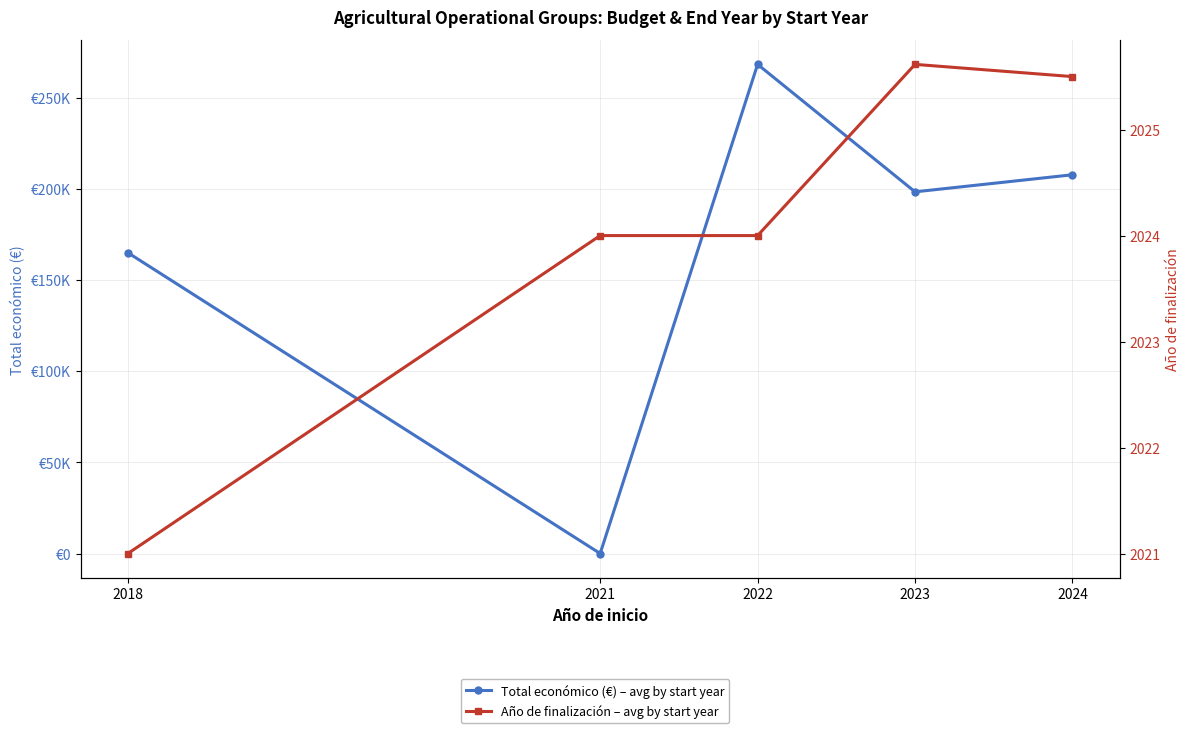

What is the difference between the highest and lowest values at 2024?

205709.5